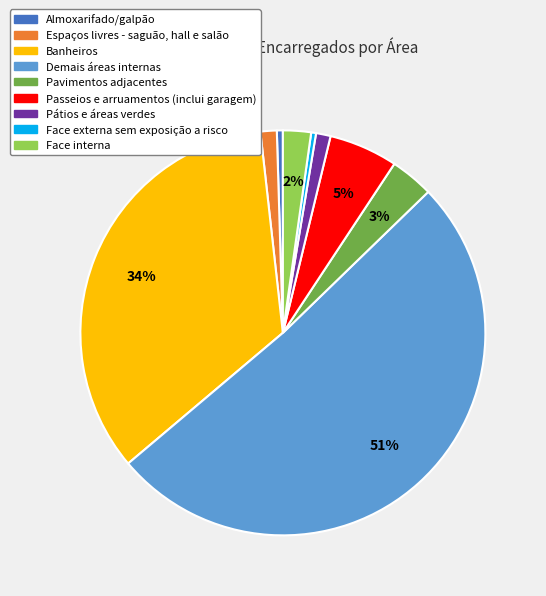

The Pátios e áreas verdes slice represents 1% of the pie. True or false?

True